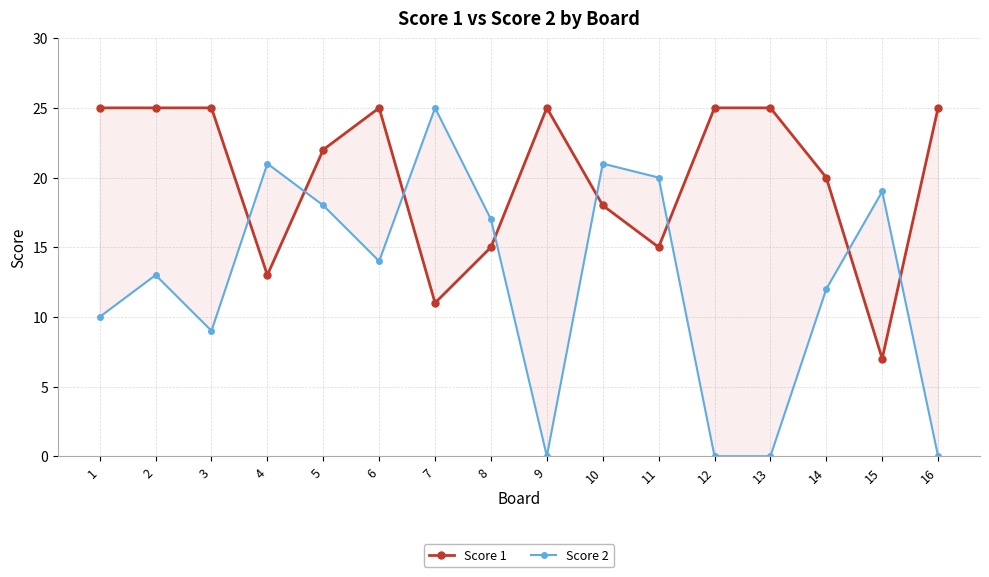

Where is Score 1 nearest to the value 16?

8